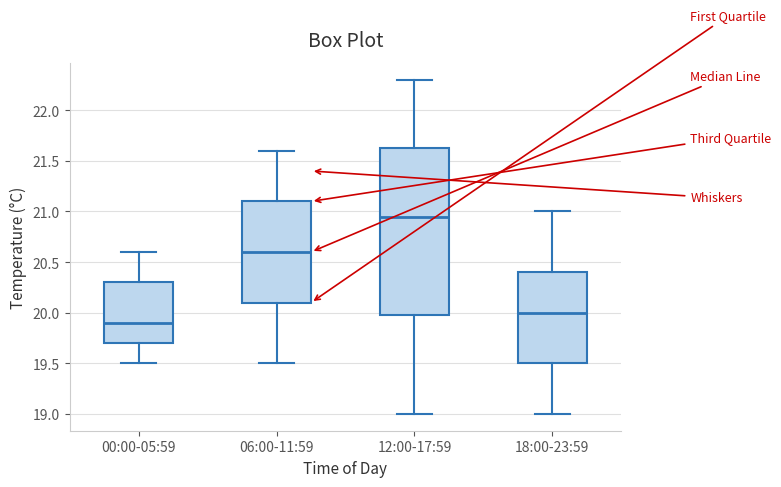

Which box has the highest median line?

12:00-17:59